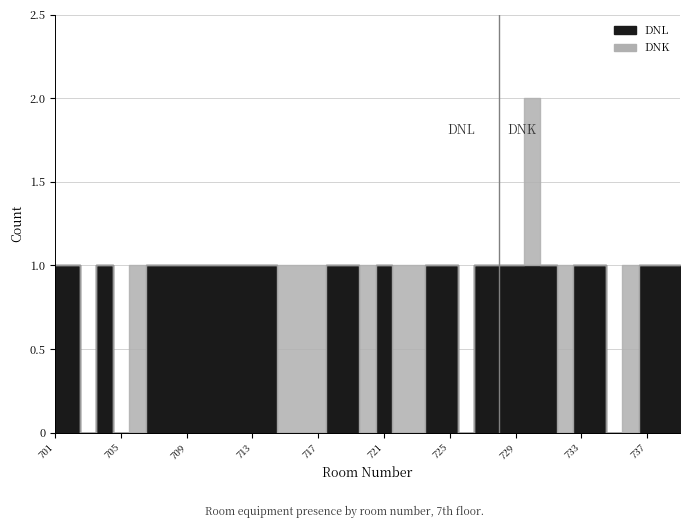

How many DNL values are between 0 and 1?

39